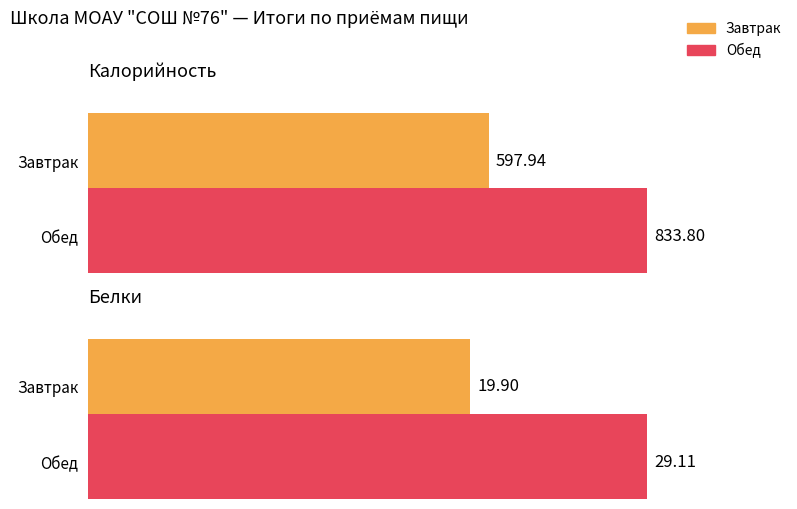

Is it true that Калорийность equals 597.9 at Завтрак?

True